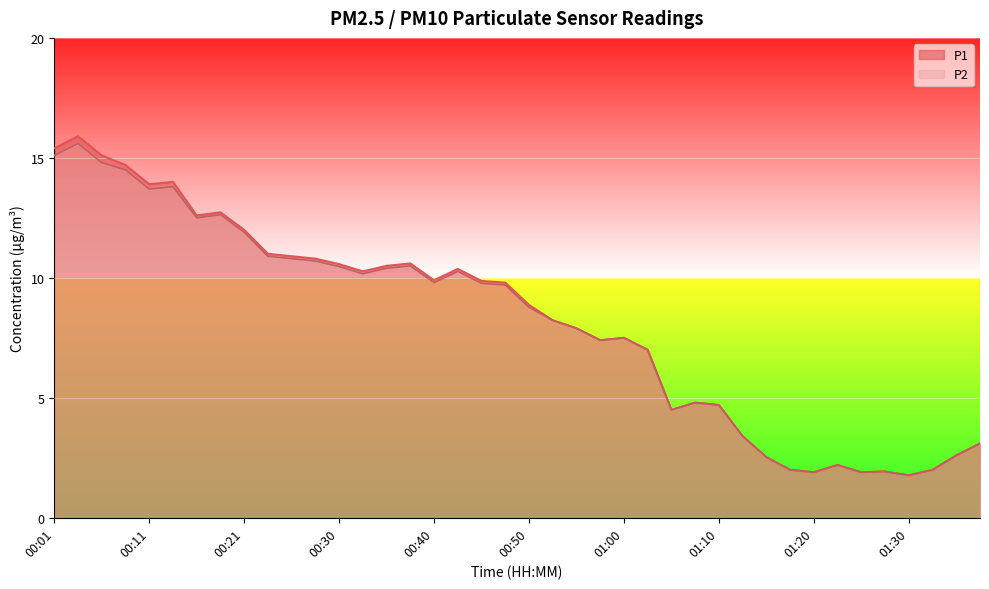

What is the difference between the highest and lowest values at 00:21?

0.1